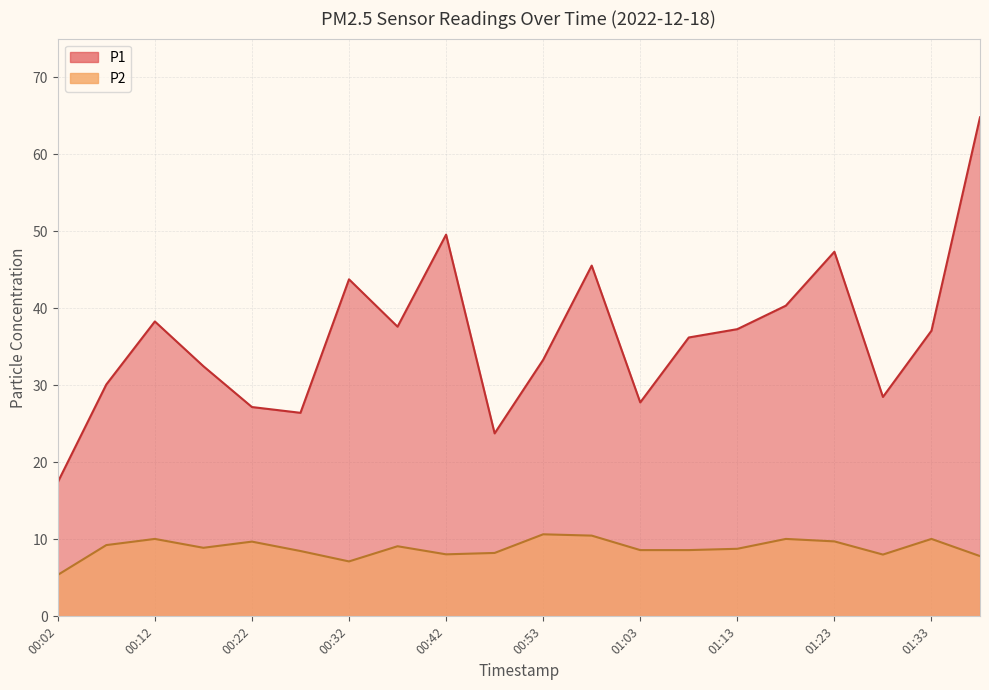

What is the difference between the P2 values at 01:23 and 00:37?

0.6